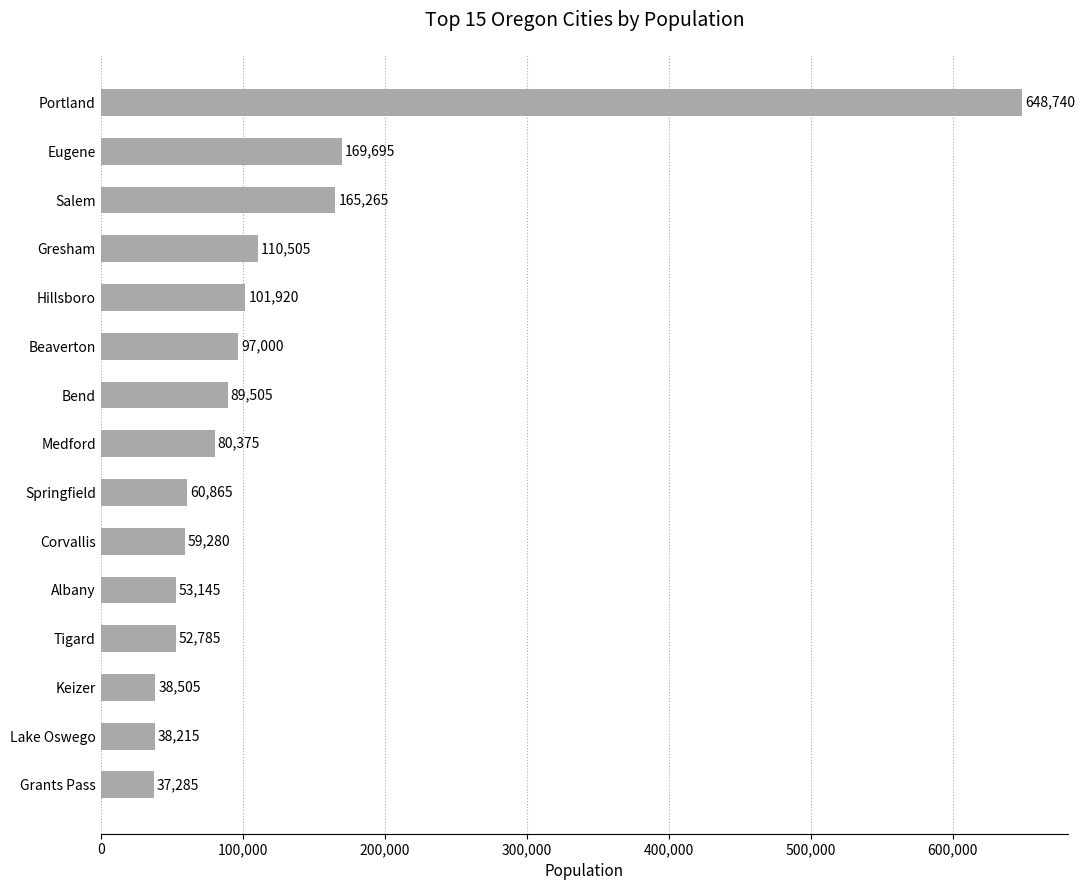

Where is the data nearest to the value 343012?

Eugene